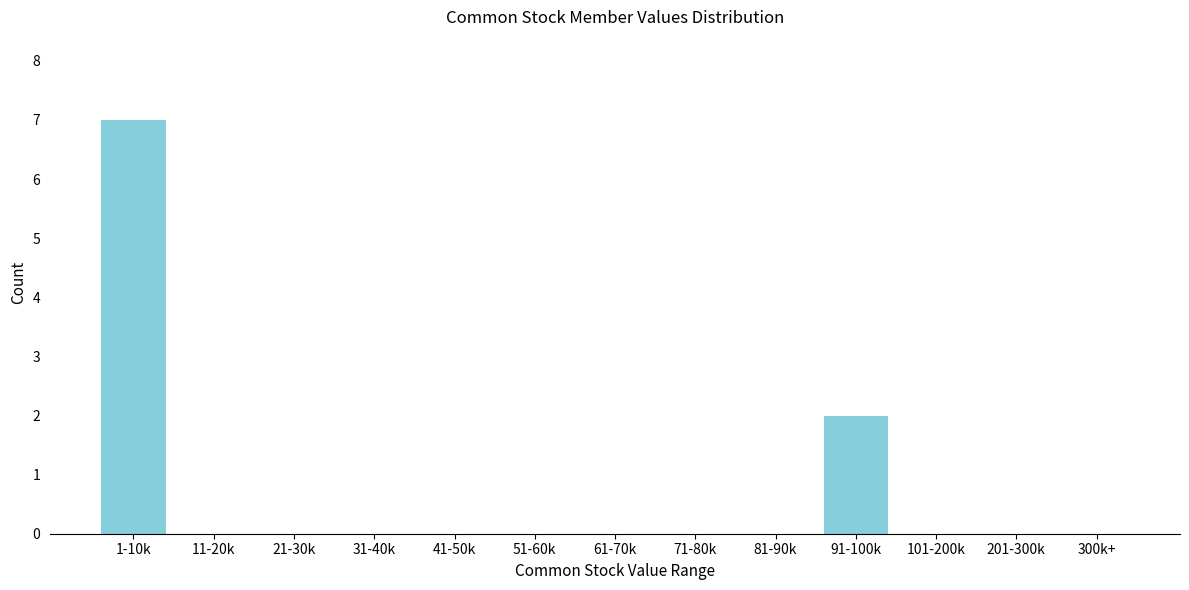

Reading right to left, list all the values displayed in this chart.

300k+=0	201-300k=0	101-200k=0	91-100k=2	81-90k=0	71-80k=0	61-70k=0	51-60k=0	41-50k=0	31-40k=0	21-30k=0	11-20k=0	1-10k=7